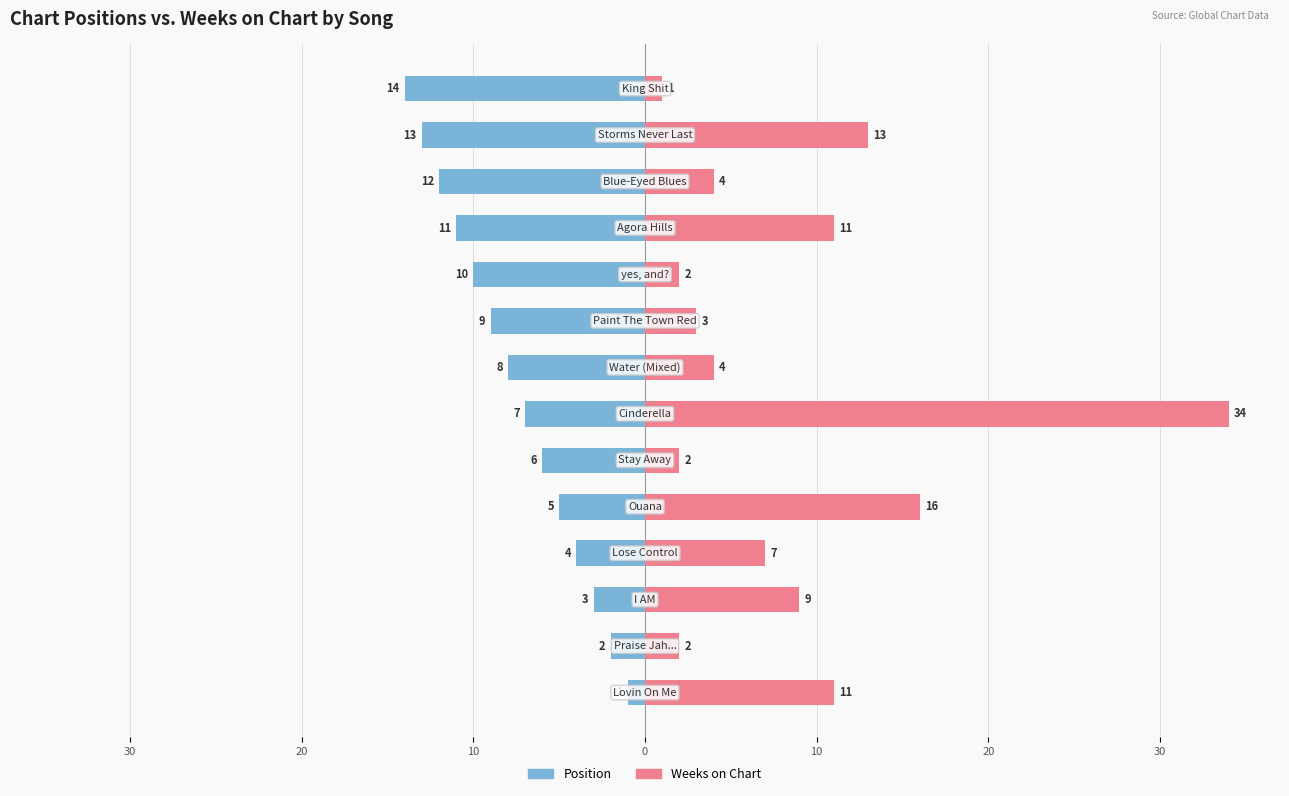

Reading left to right, list all the values displayed in this chart.

Position: -1	-2	-3	-4	-5	-6	-7	-8	-9	-10	-11	-12	-13	-14
Weeks on Chart: 11	2	9	7	16	2	34	4	3	2	11	4	13	1